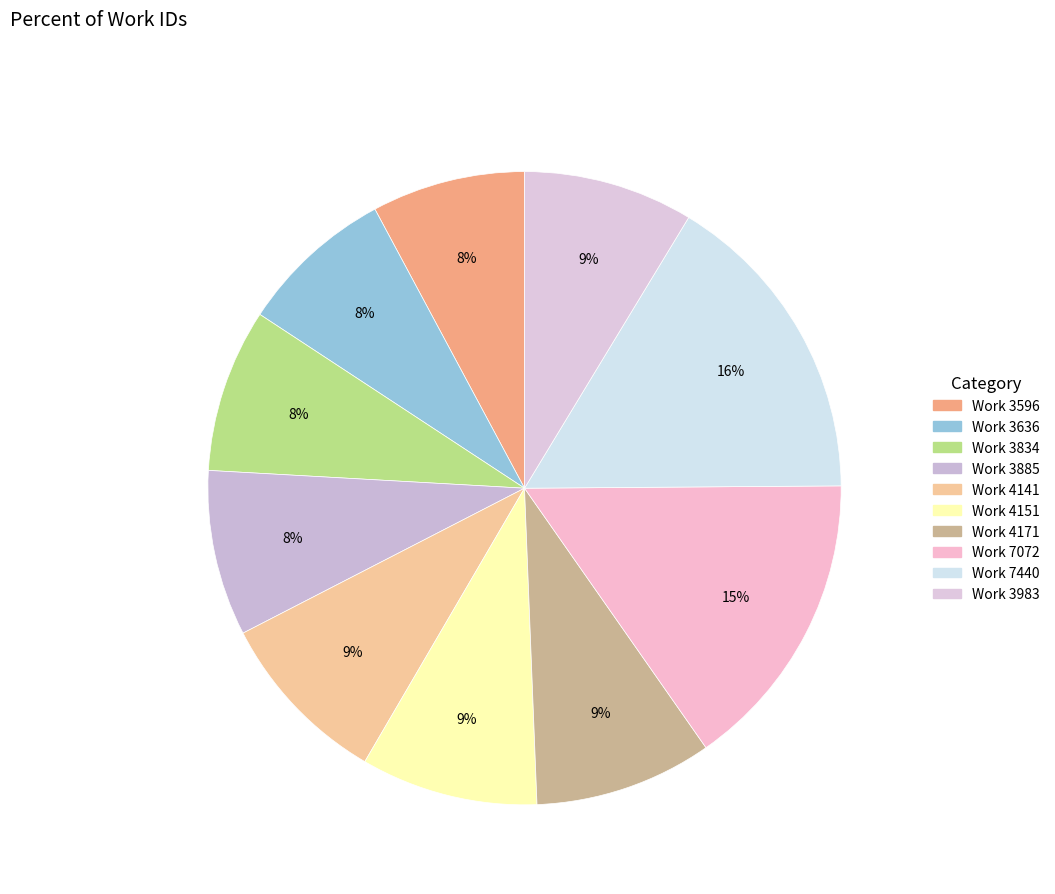

Is Work 3636 the majority of the pie?

No